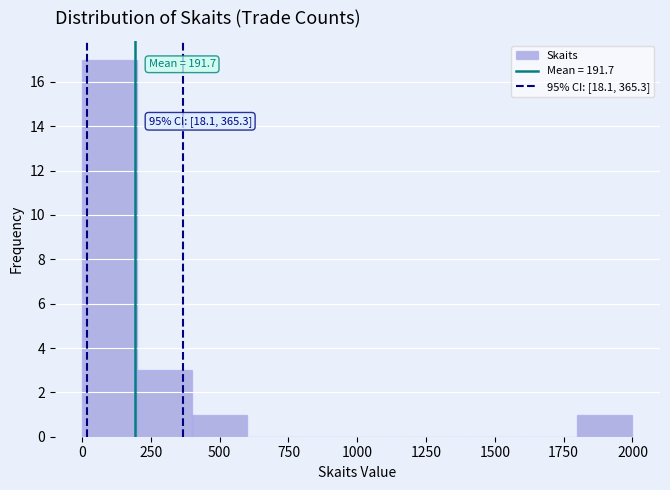

Around what value on the x-axis is the tallest bar? Give the approximate position of its centre, as read against the axis.

100